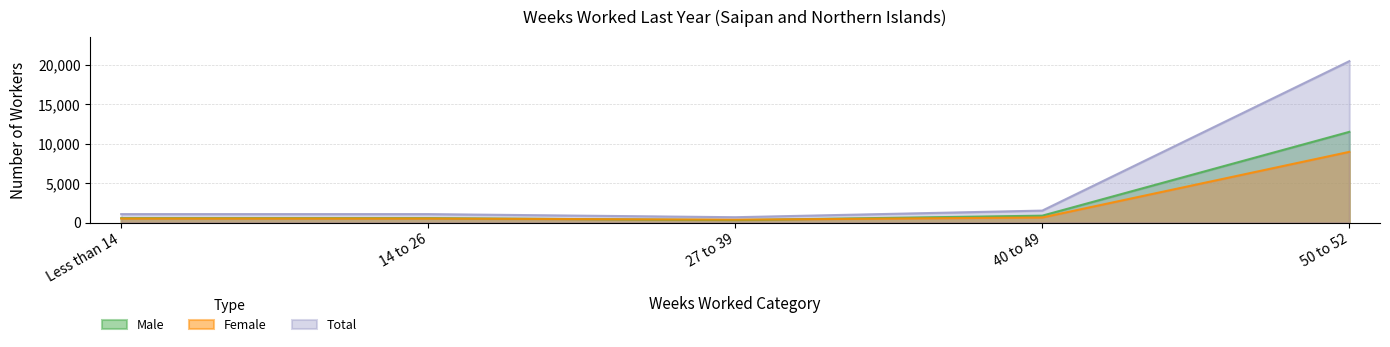

What is the label of the 5th point from the right?

Less than 14